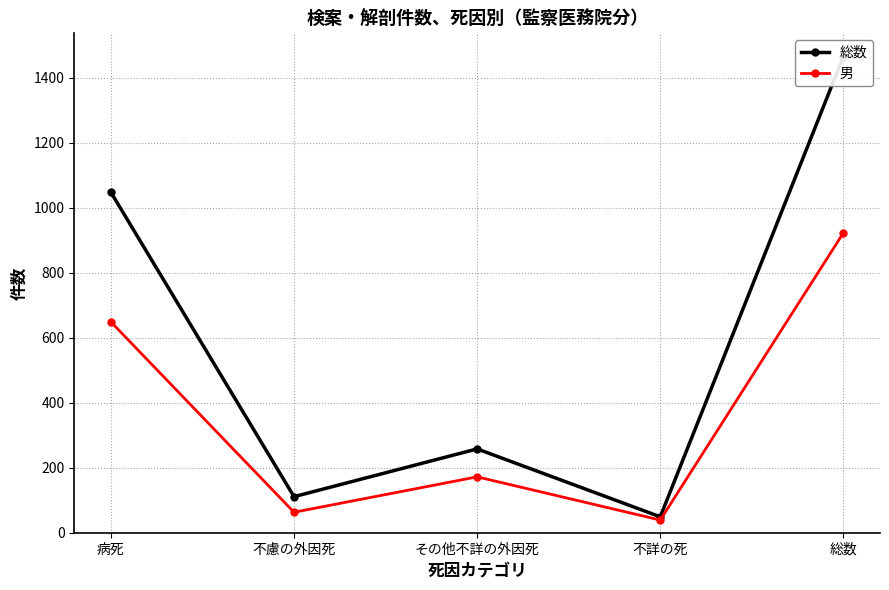

List the labels in order of 男 value, smallest first.

不詳の死, 不慮の外因死, その他不詳の外因死, 病死, 総数